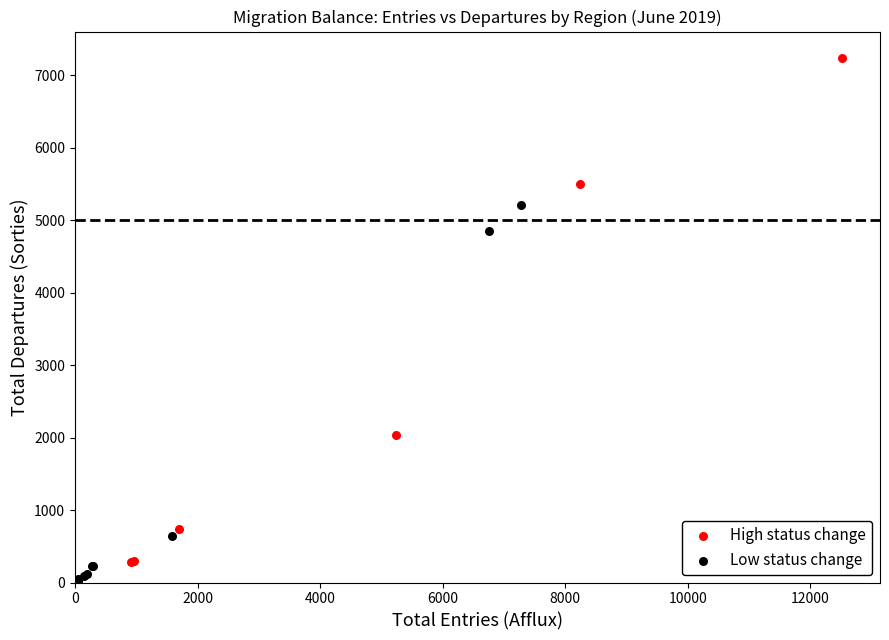

Which series has the largest Y range (max minus min)?

High status change